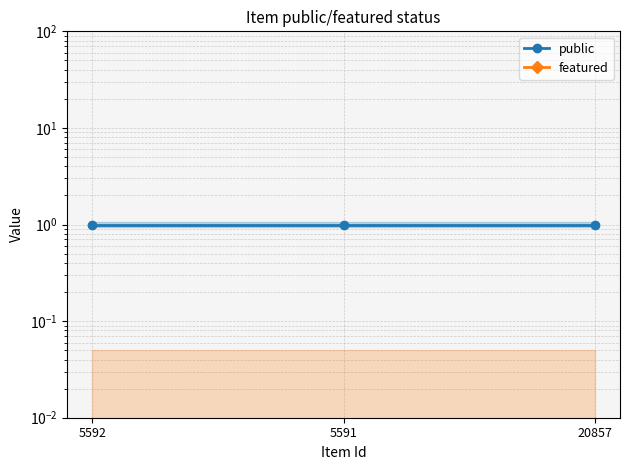

Which label corresponds to the smallest value in the chart?

5592